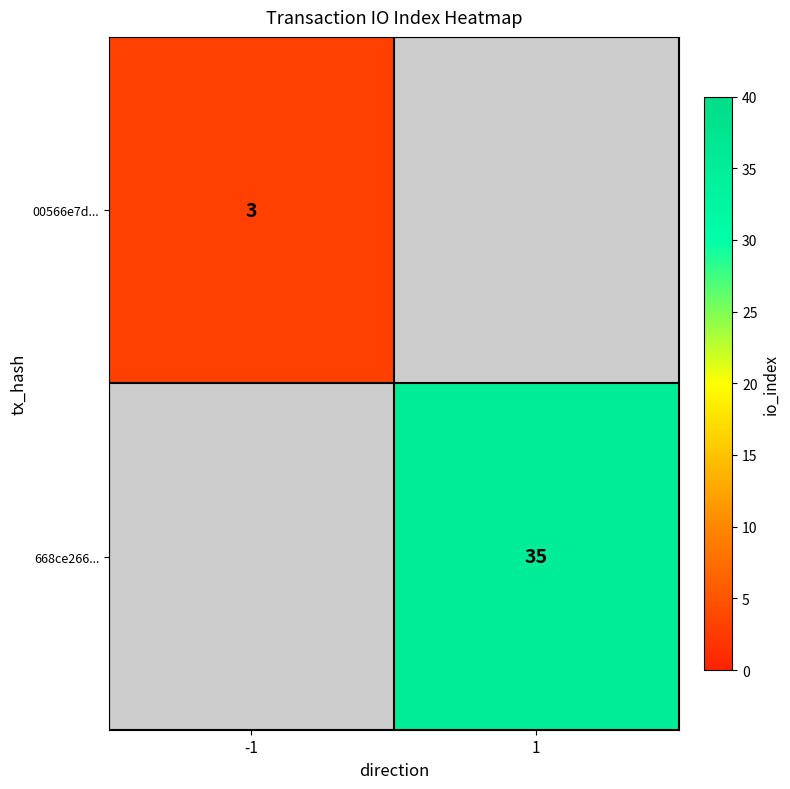

What is the smallest value displayed?

3.0